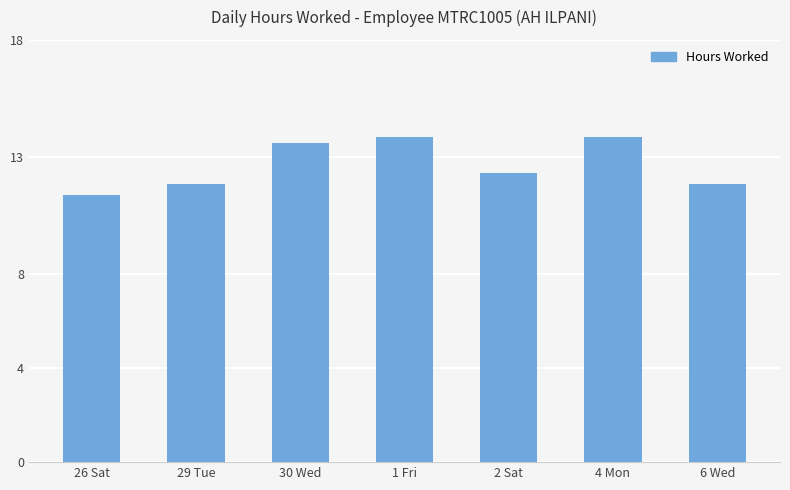

What is the difference between the second highest and second lowest values?

2.0